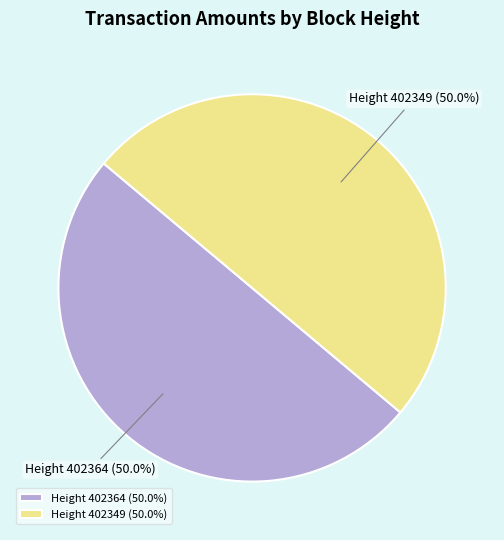

Count the number of slices in the pie.

2